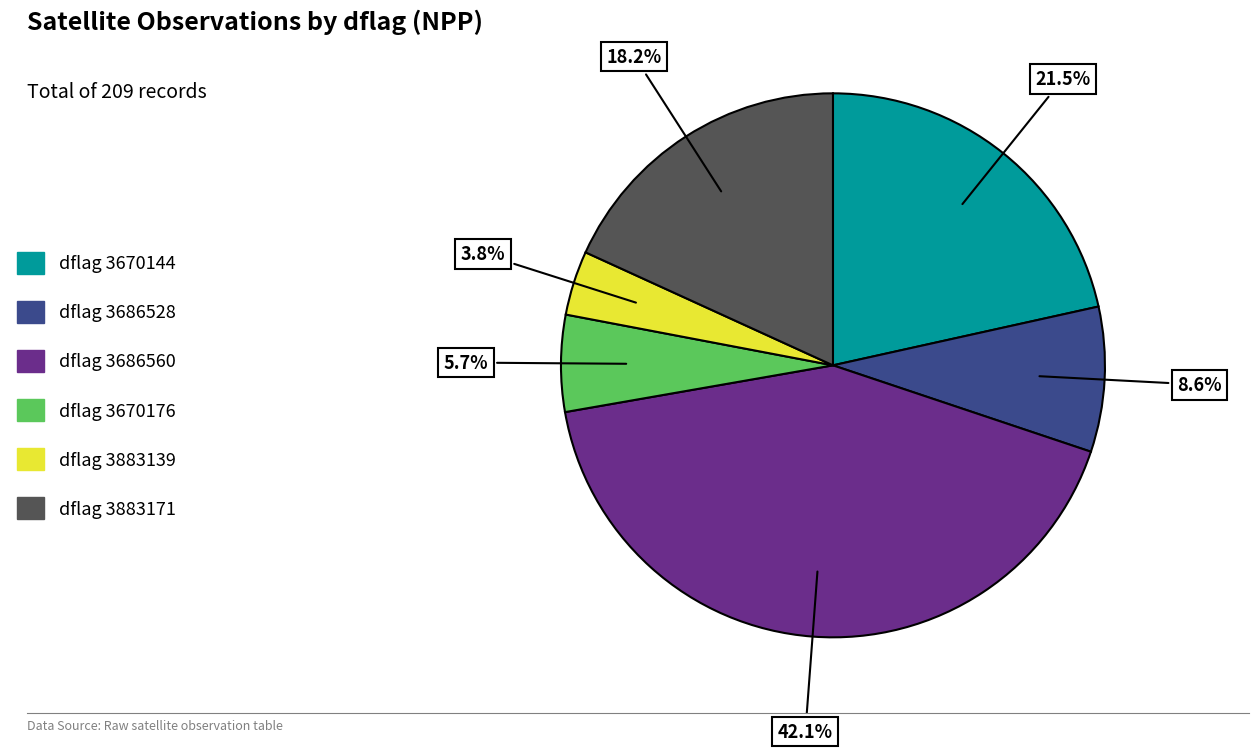

What is the ratio of the value at dflag 3883171 to the value at dflag 3686528?

2.1